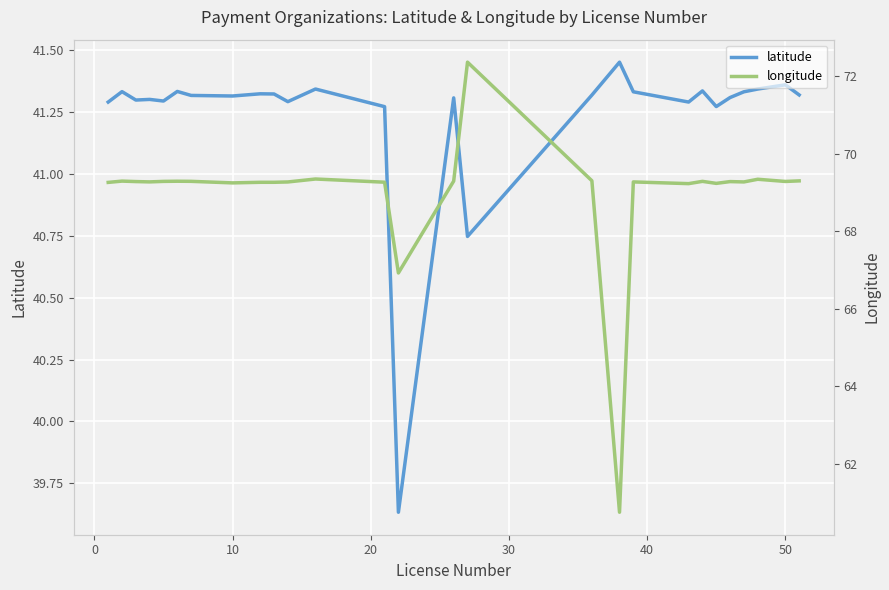

Which series has the widest spread of values?

longitude